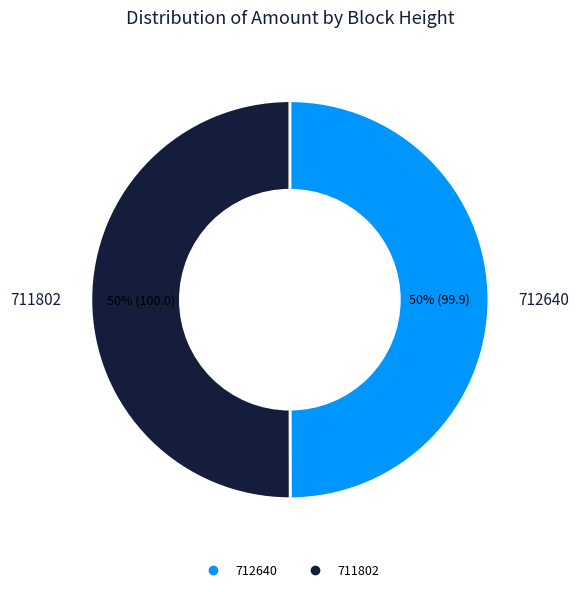

How many slices are in this pie chart?

2